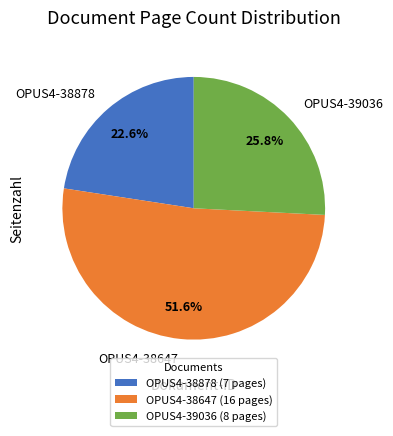

Combined, do OPUS4-39036 and OPUS4-38647 account for over 50%?

Yes